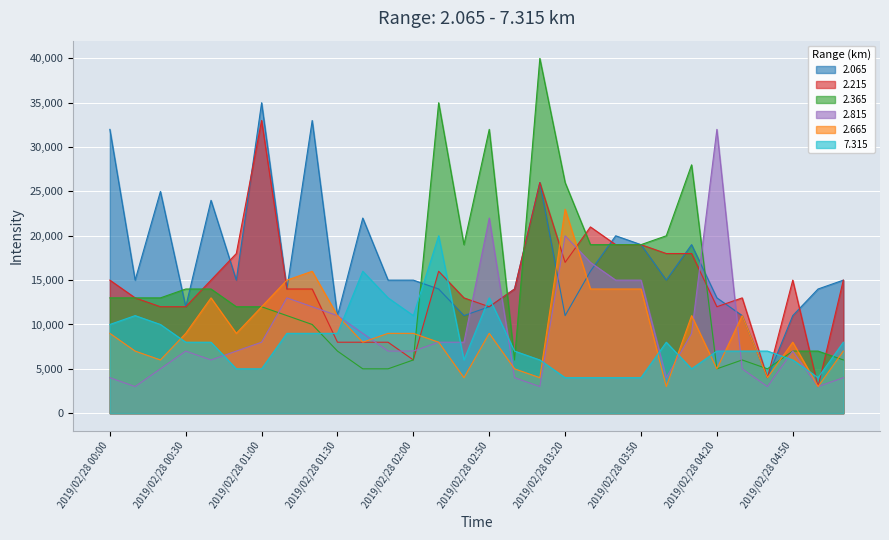

At which category does the chart reach its minimum across all series?

2019/02/28 05:00